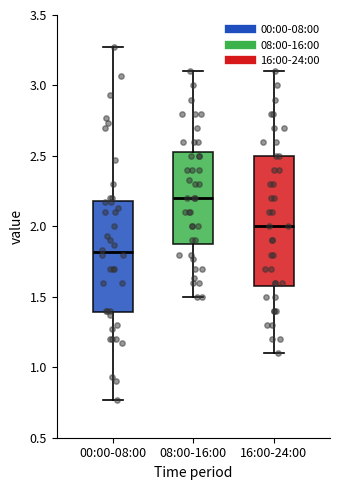

Which box's median line is the highest?

08:00-16:00